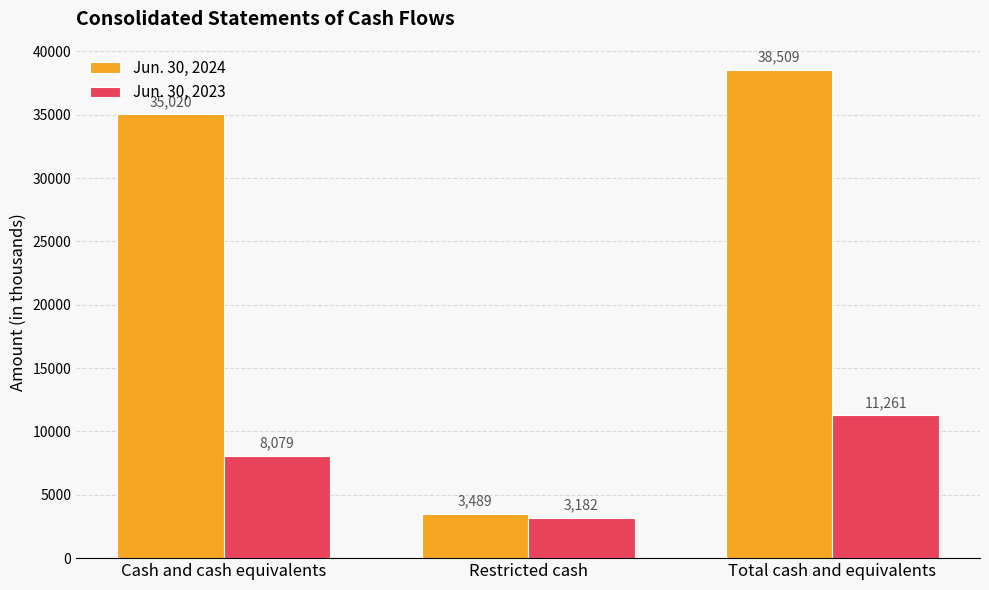

Reading left to right, extract all data points from this chart.

Jun. 30, 2024: Cash and cash equivalents=35020	Restricted cash=3489	Total cash and equivalents=38509
Jun. 30, 2023: Cash and cash equivalents=8079	Restricted cash=3182	Total cash and equivalents=11261